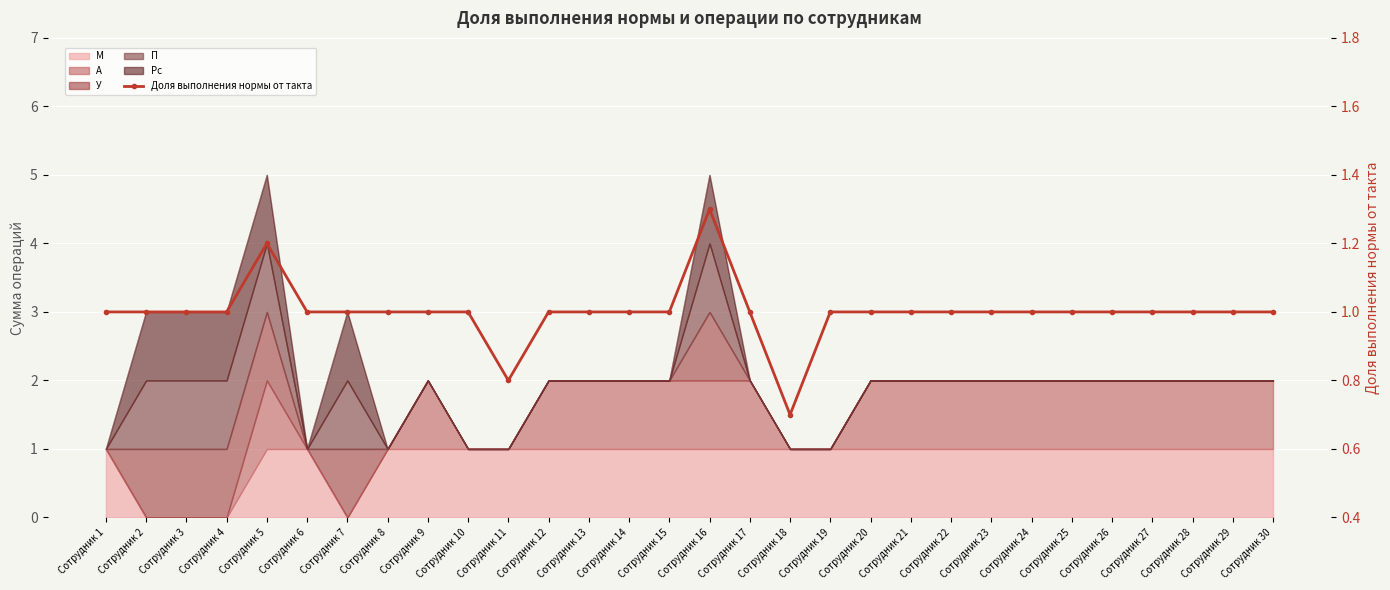

Rank the categories by value from lowest to highest.

Сотрудник 18, Сотрудник 11, Сотрудник 1, Сотрудник 2, Сотрудник 3, Сотрудник 4, Сотрудник 6, Сотрудник 7, Сотрудник 8, Сотрудник 9, Сотрудник 10, Сотрудник 12, Сотрудник 13, Сотрудник 14, Сотрудник 15, Сотрудник 17, Сотрудник 19, Сотрудник 20, Сотрудник 21, Сотрудник 22, Сотрудник 23, Сотрудник 24, Сотрудник 25, Сотрудник 26, Сотрудник 27, Сотрудник 28, Сотрудник 29, Сотрудник 30, Сотрудник 5, Сотрудник 16